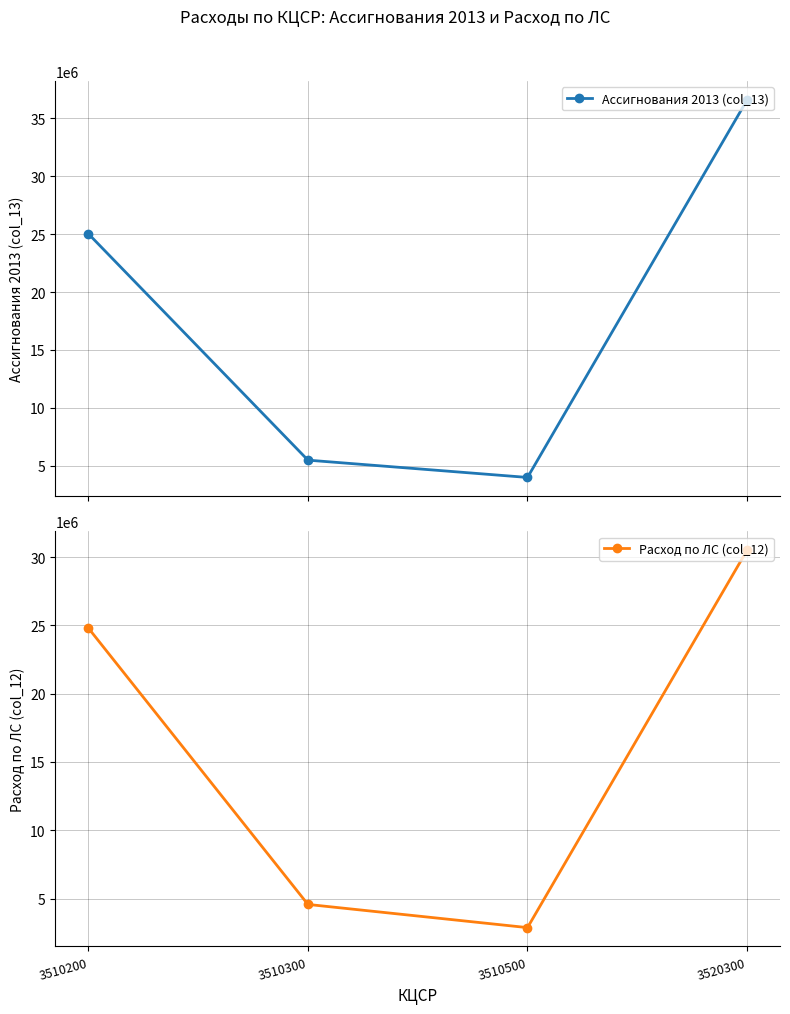

What is the difference between the maximum and minimum values in the Ассигнования 2013 (col_13) series?

32611312.3